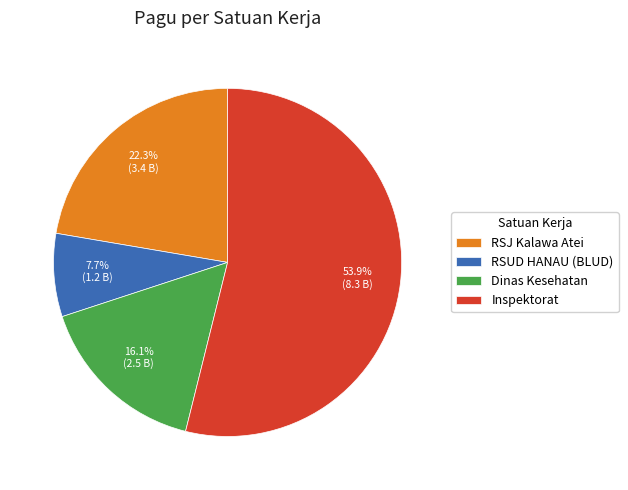

Which has a higher value, Dinas Kesehatan or RSUD HANAU (BLUD)?

Dinas Kesehatan